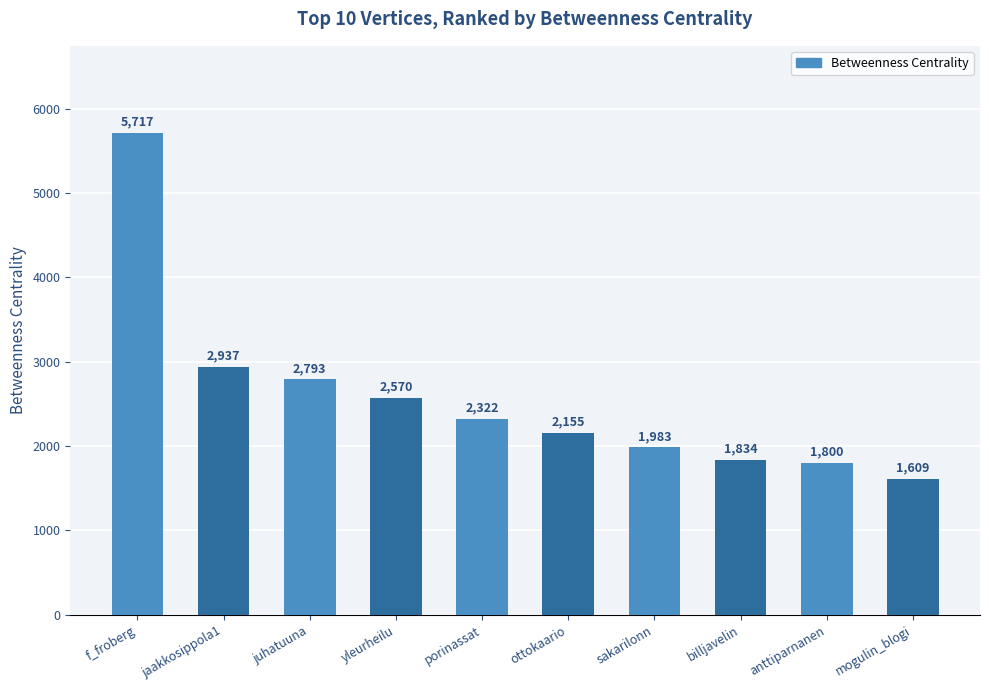

How many values are below 2322?

5